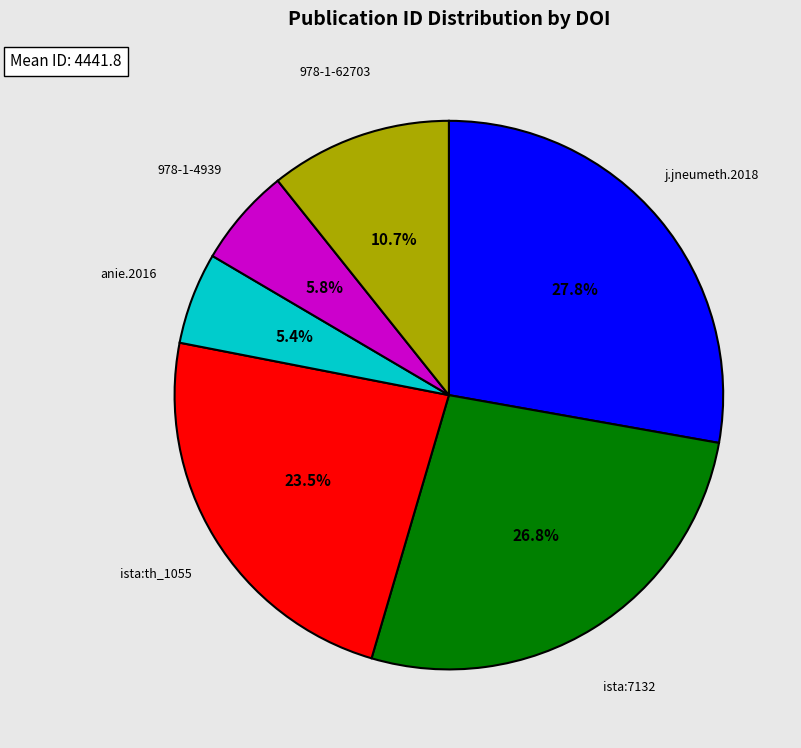

How many slices are in this pie chart?

6